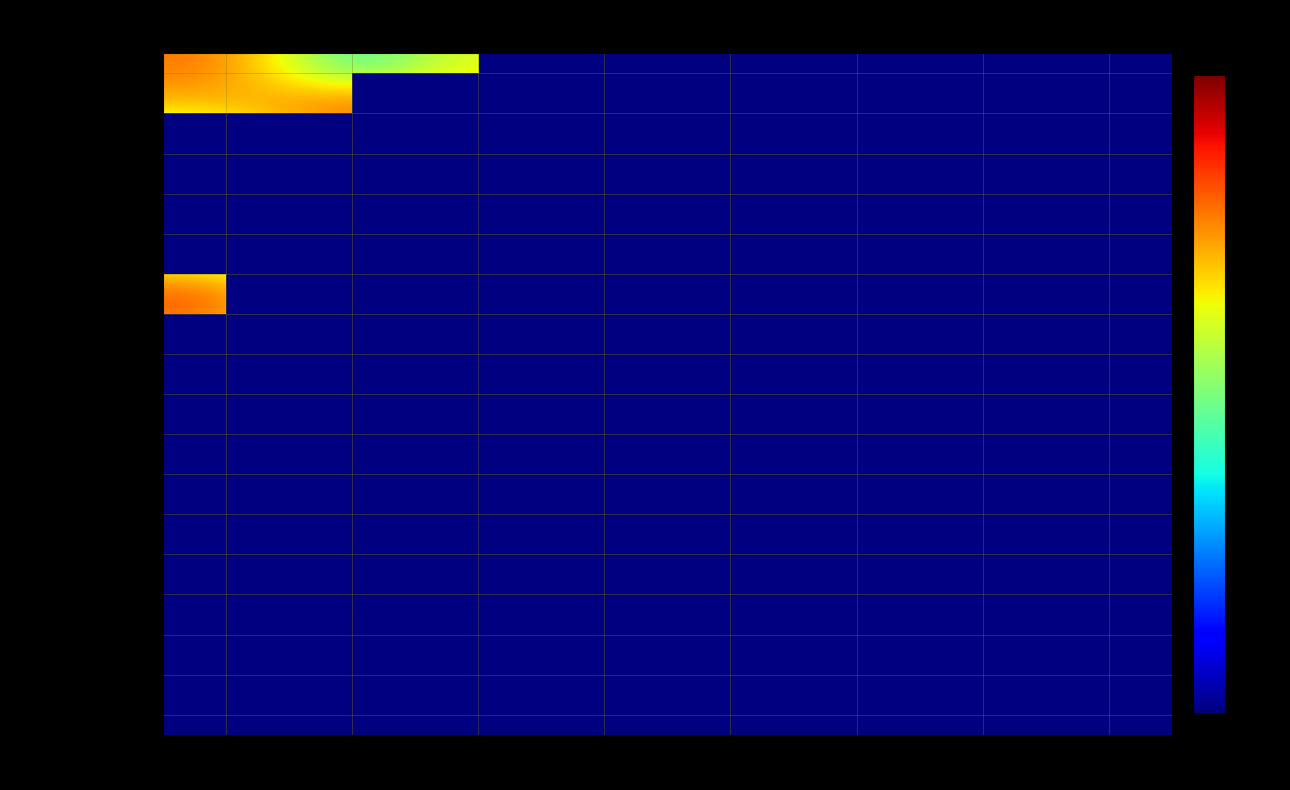

The Women's Shoes series shows 125.0 at 3. True or false?

True